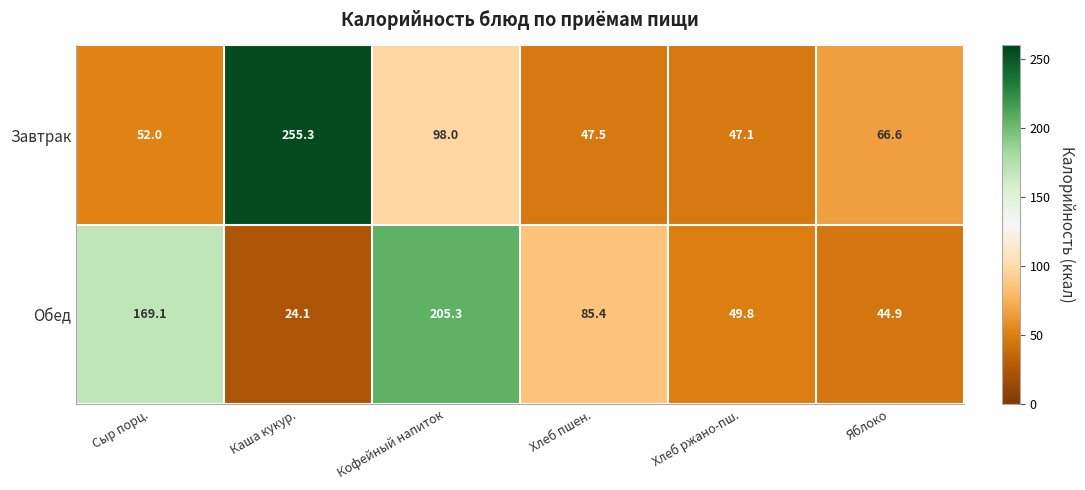

What is the difference between the highest and lowest values at Хлеб пшен.?

37.9